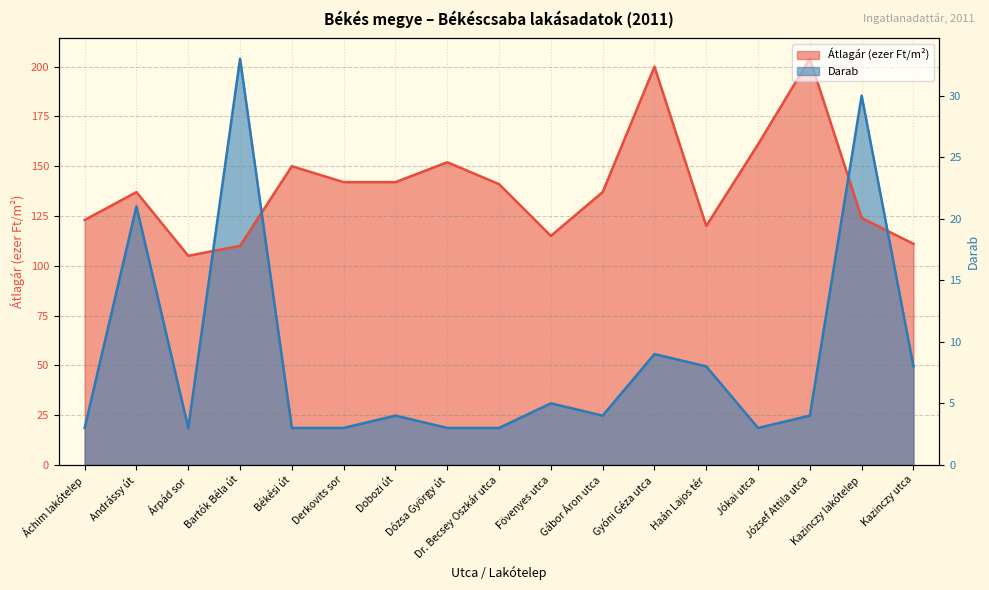

At which category is the sum across all series the highest?

Bartók Béla út